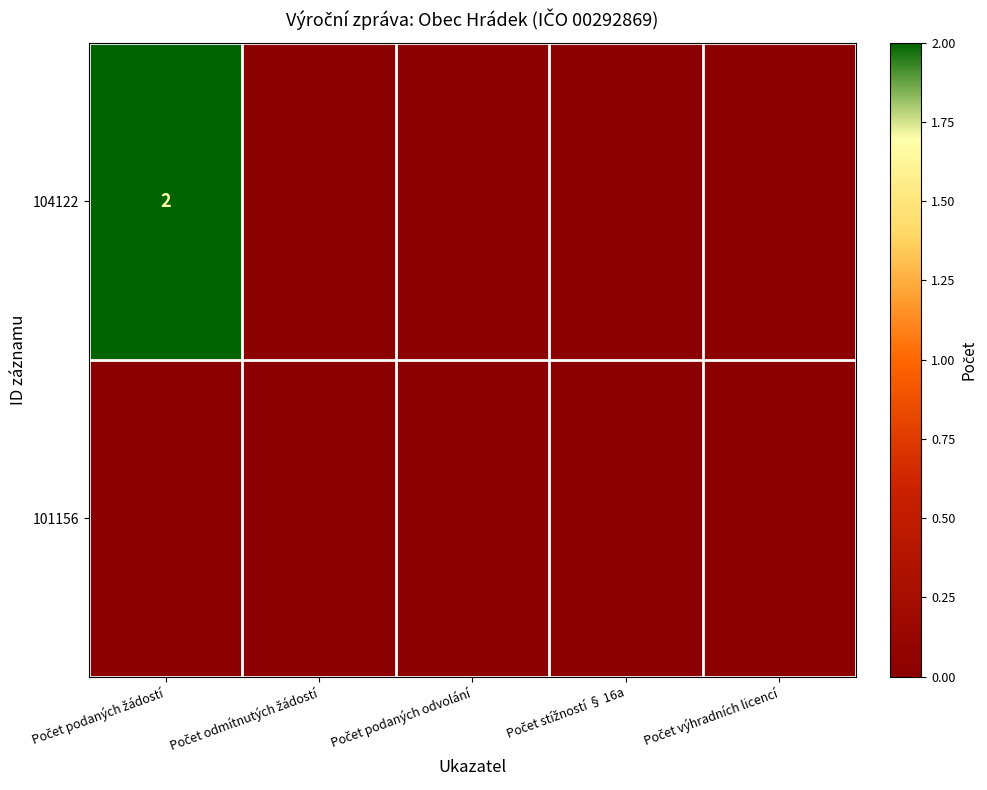

Rank the series at Počet odmítnutých žádostí from lowest to highest value.

104122, 101156